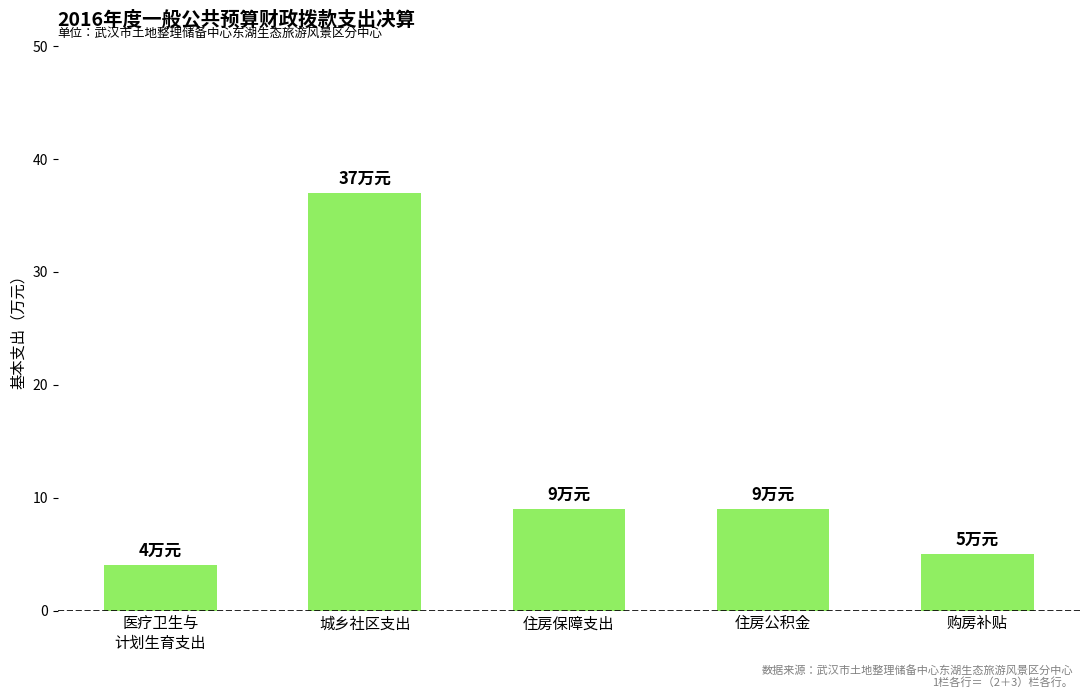

Is it true that the value at 住房保障支出 is 9?

True